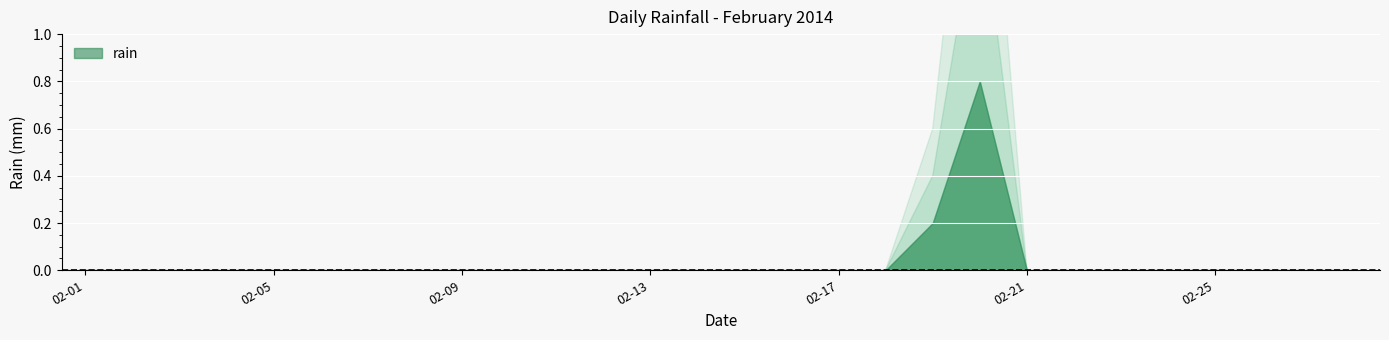

At which category does the chart reach its peak across all series?

2014-02-20